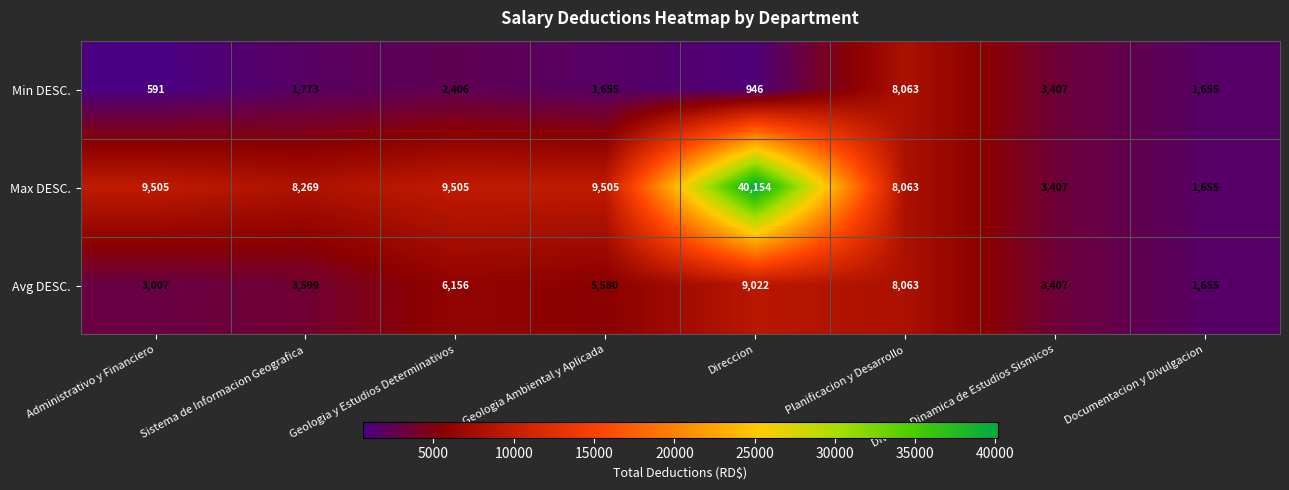

Which series has the largest range (max minus min)?

Max DESC.